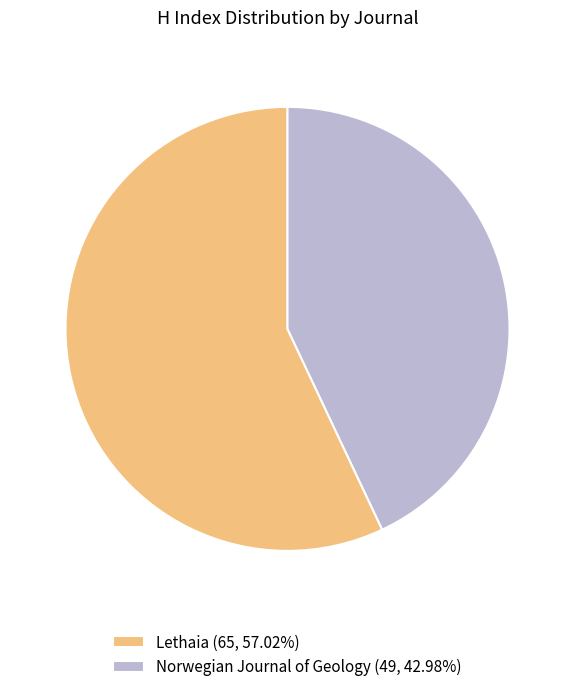

Is it true that Lethaia is 46% of the pie?

False